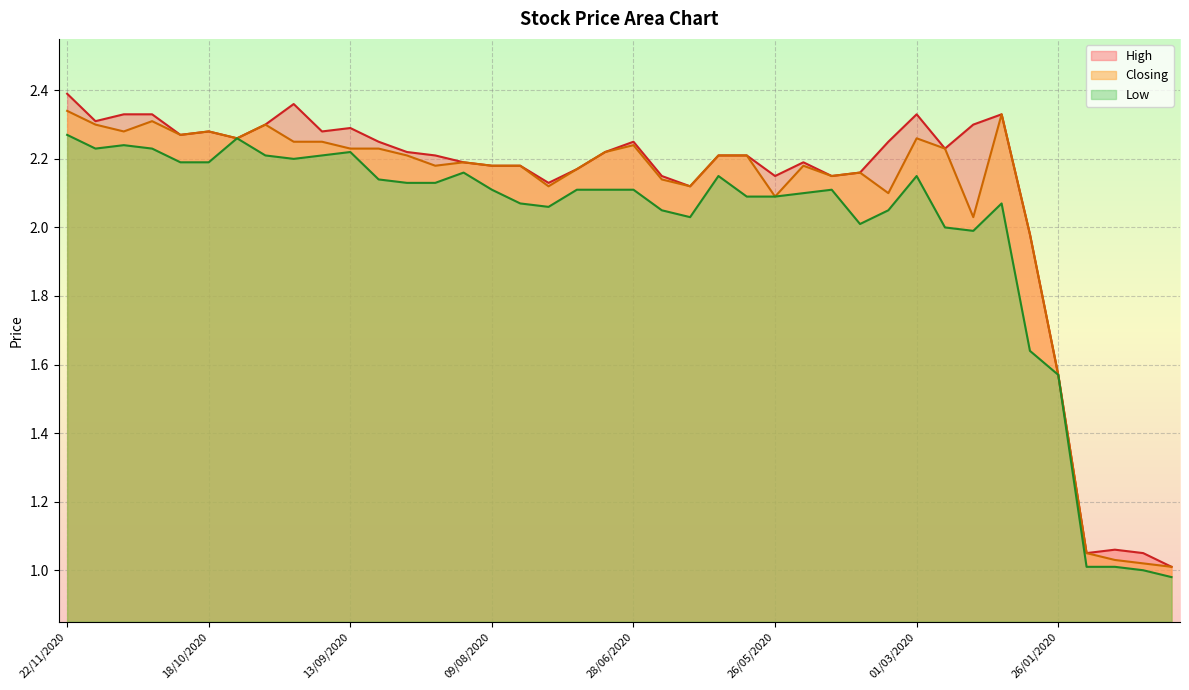

Which series has the largest total across all categories?

High